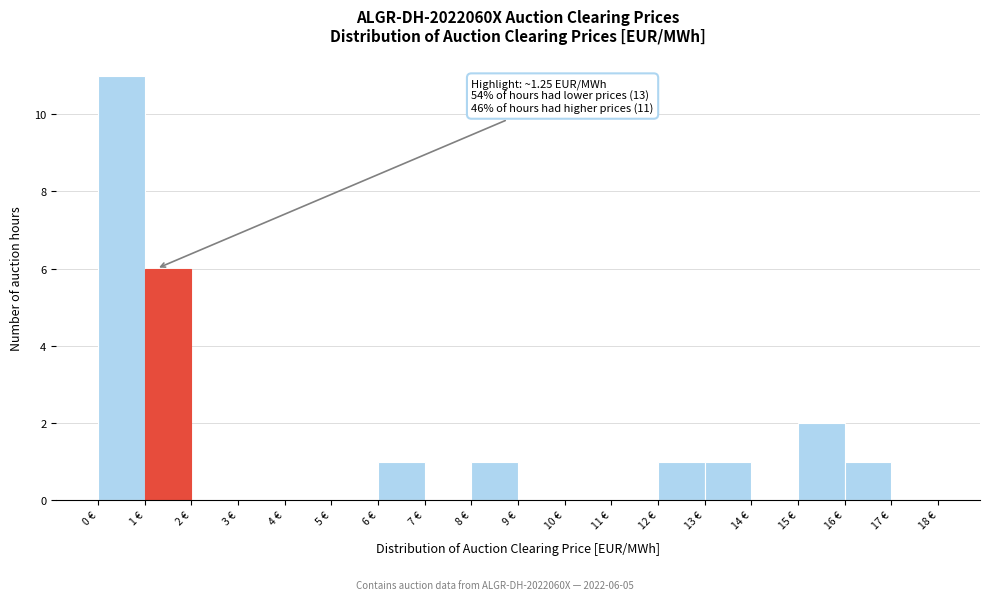

Which range on the x-axis has the tallest bar?

0 to 1